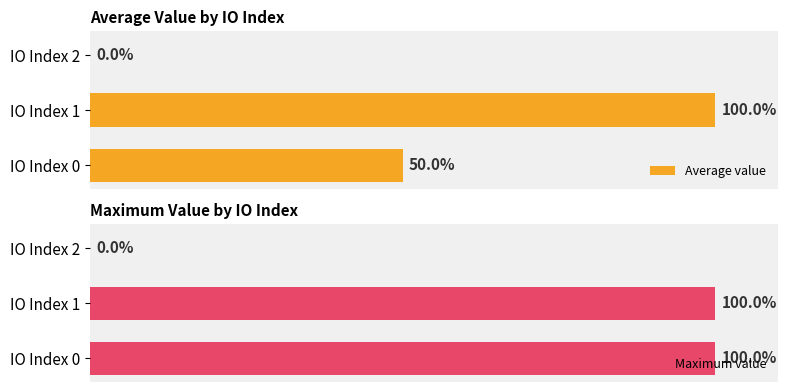

What are all the series names shown in the legend?

Average value, Maximum value